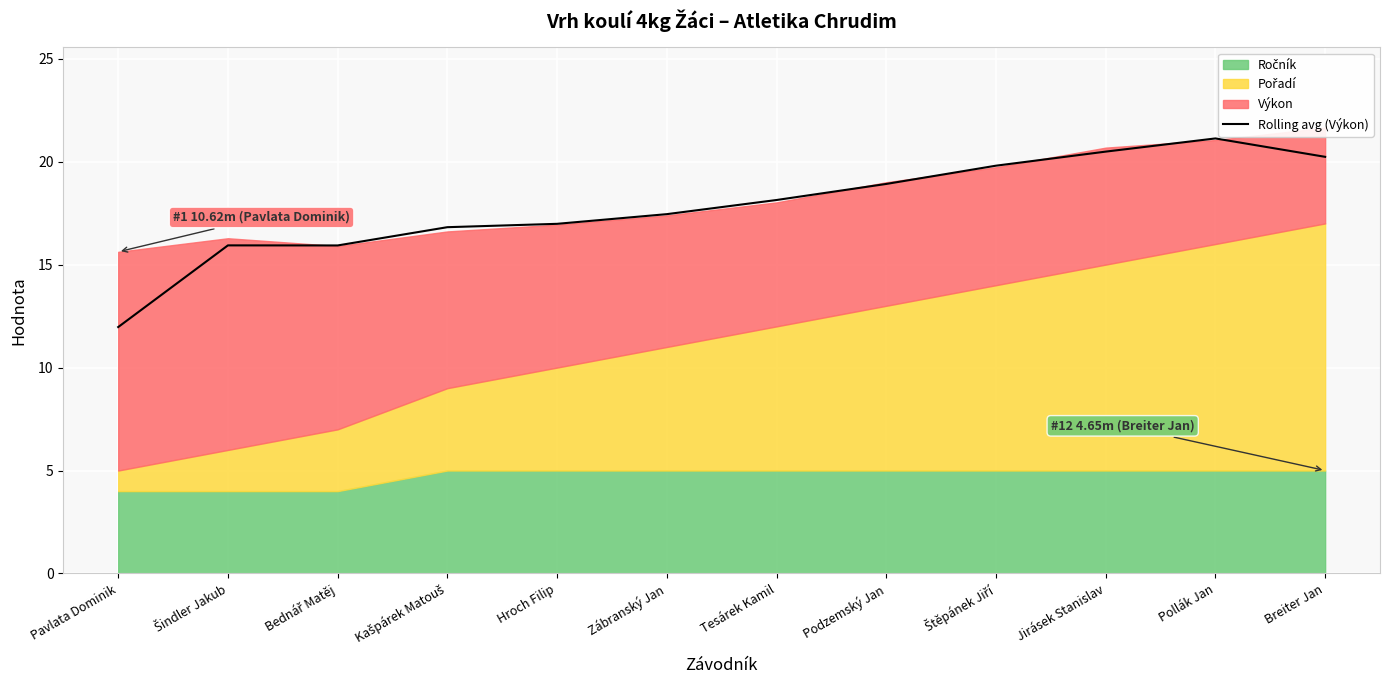

The chart shows a value of 4.8 at Pavlata Dominik. True or false?

False